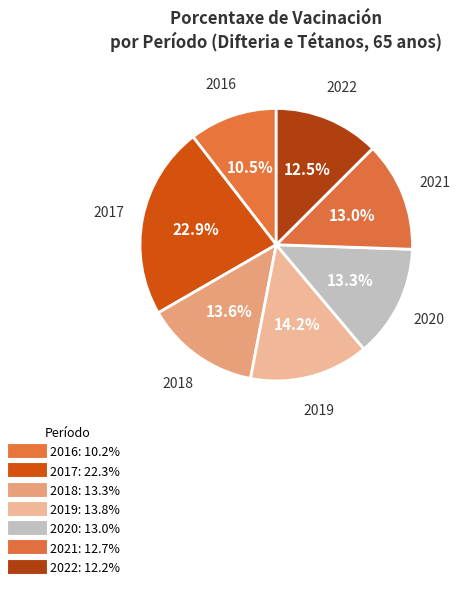

What percentage do 2021 and 2018 together represent?

26.7%